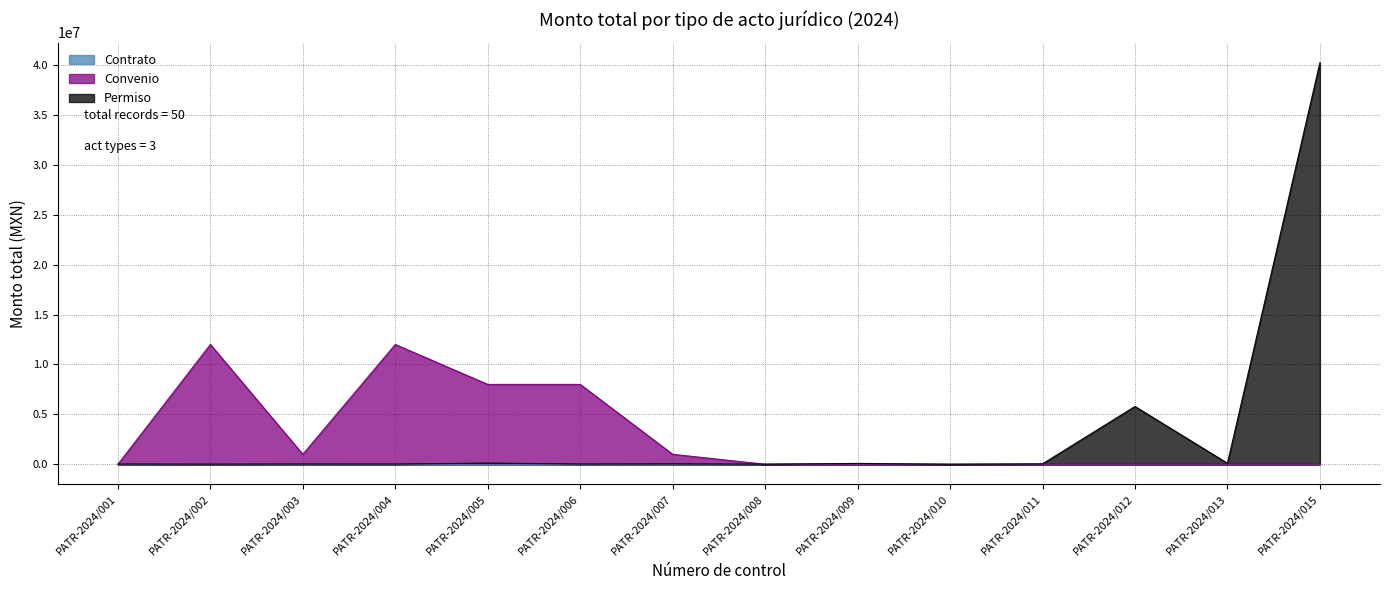

List the labels in order of Convenio value, smallest first.

PATR-2024/001, PATR-2024/008, PATR-2024/009, PATR-2024/010, PATR-2024/011, PATR-2024/012, PATR-2024/013, PATR-2024/015, PATR-2024/003, PATR-2024/007, PATR-2024/005, PATR-2024/006, PATR-2024/002, PATR-2024/004